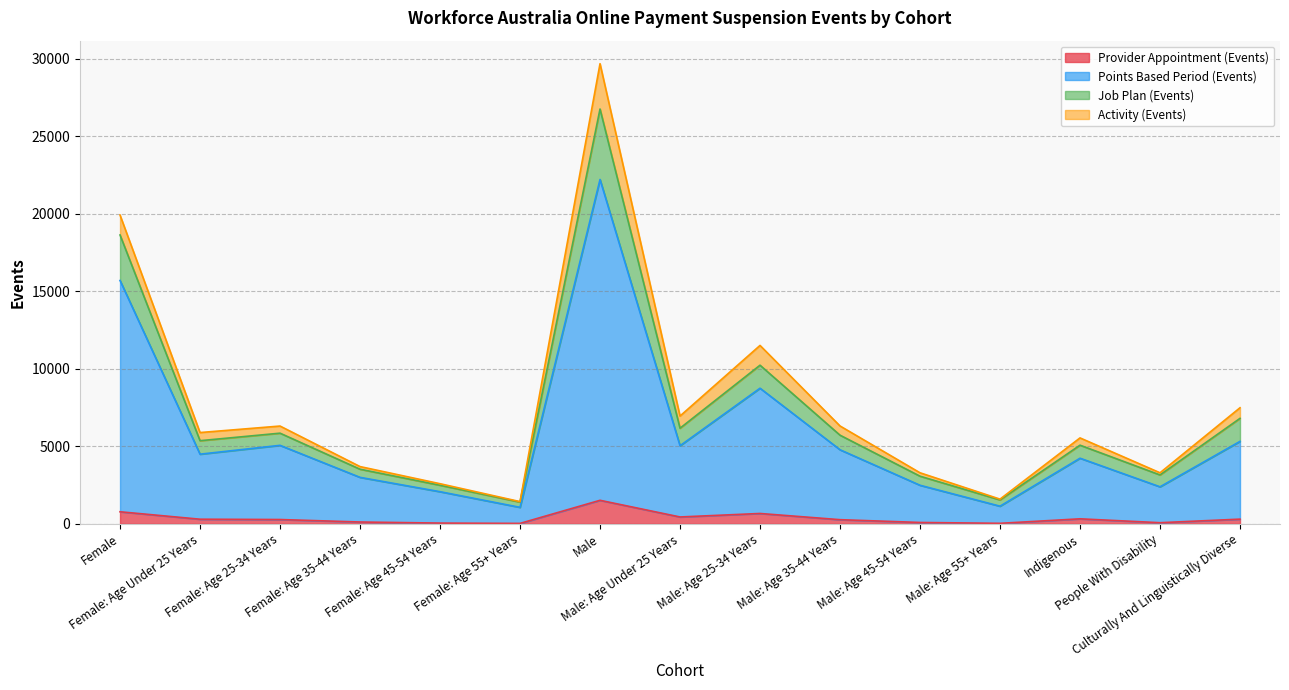

What are all the series names shown in the legend?

Provider Appointment (Events), Points Based Period (Events), Job Plan (Events), Activity (Events)